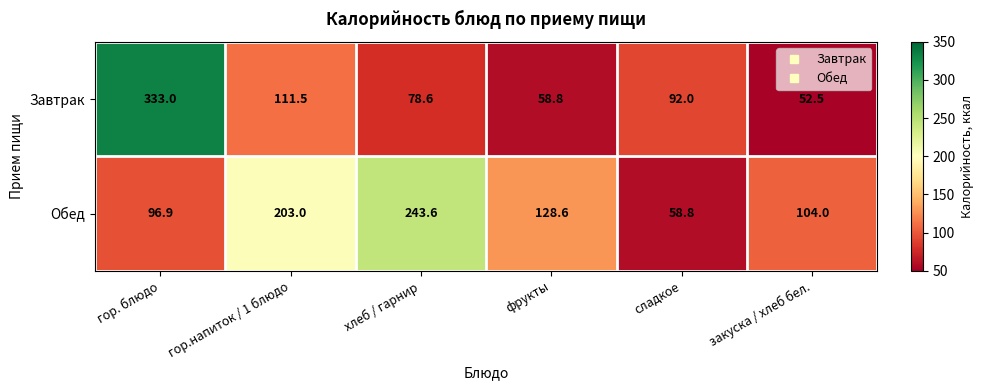

Which category has the lowest value across all series?

закуска / хлеб бел.